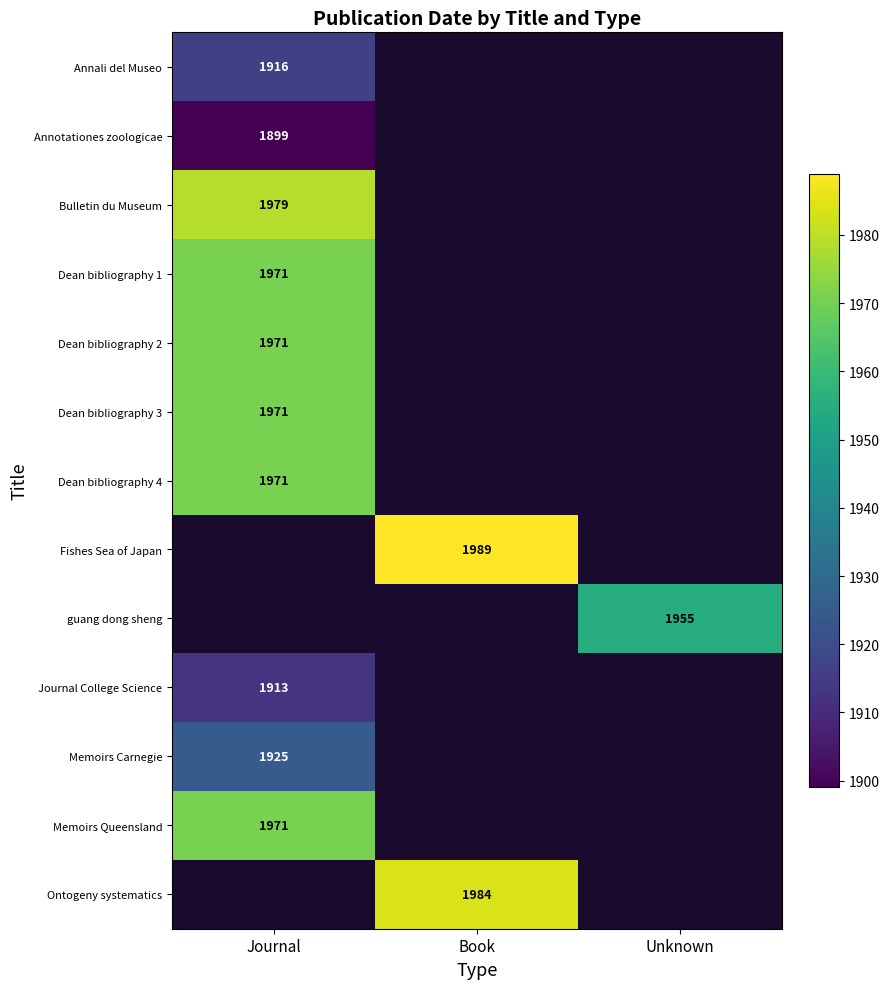

What is the maximum value shown in the chart?

1989.0